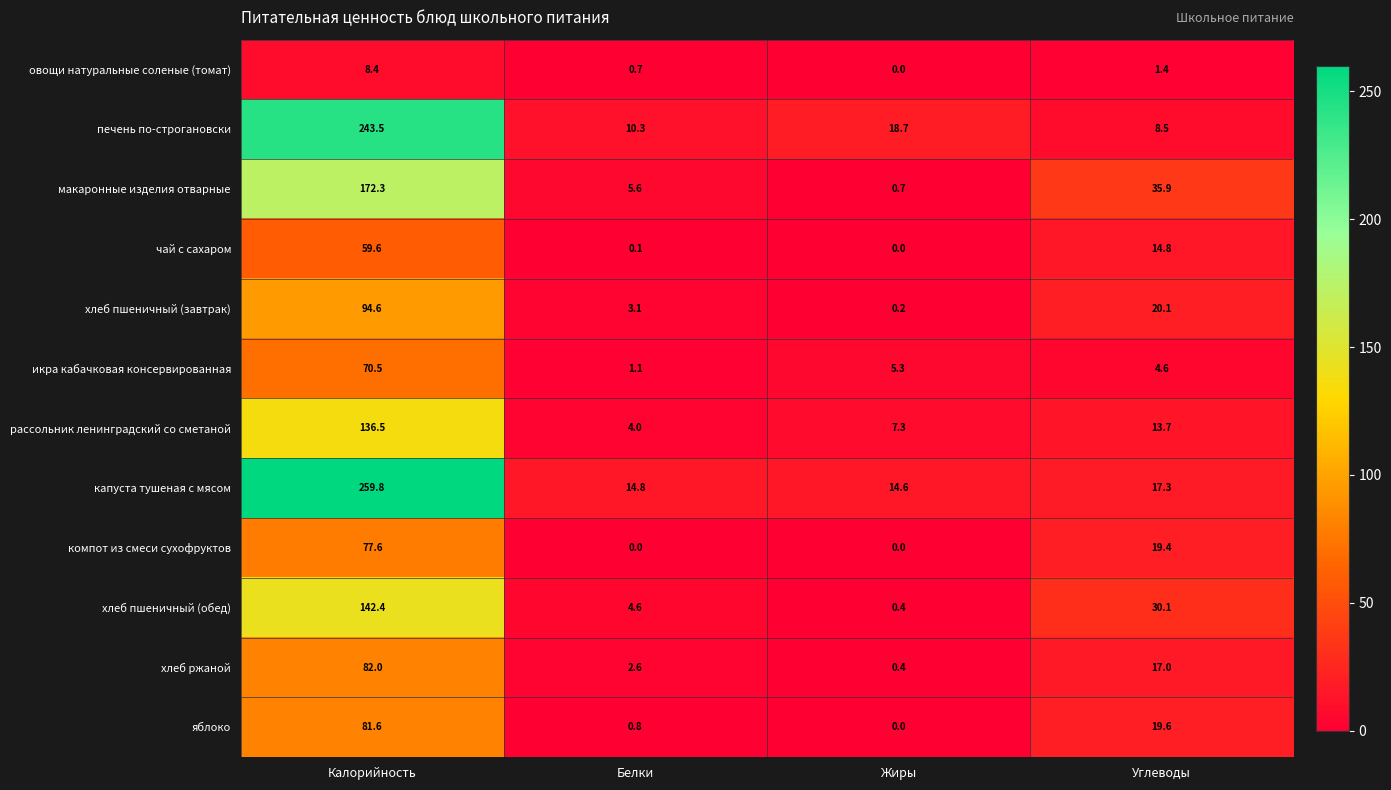

Between Белки and Углеводы, which series saw the biggest shift?

макаронные изделия отварные